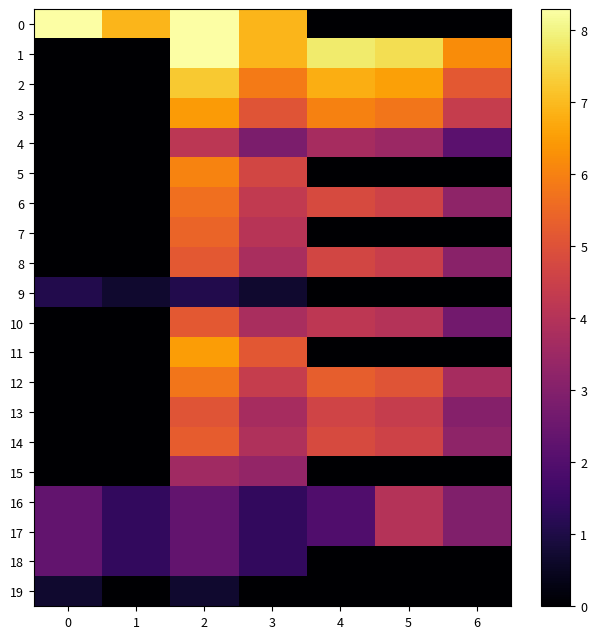

At how many categories does at least one series exceed 4?

7